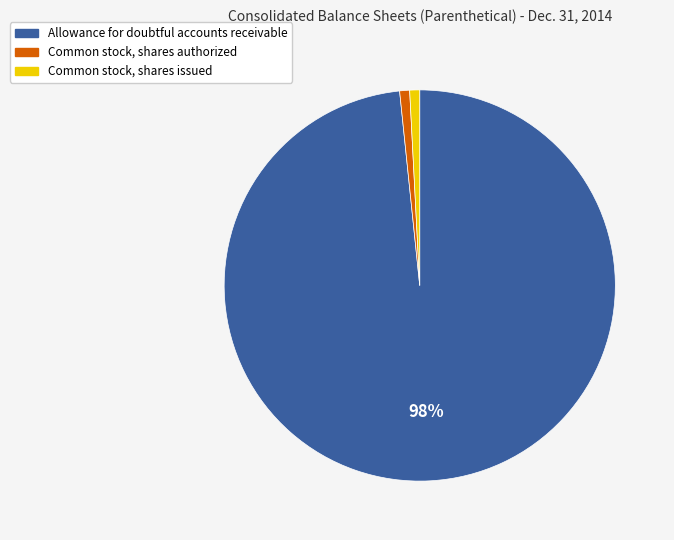

What is the largest slice in the pie chart?

Allowance for doubtful accounts receivable